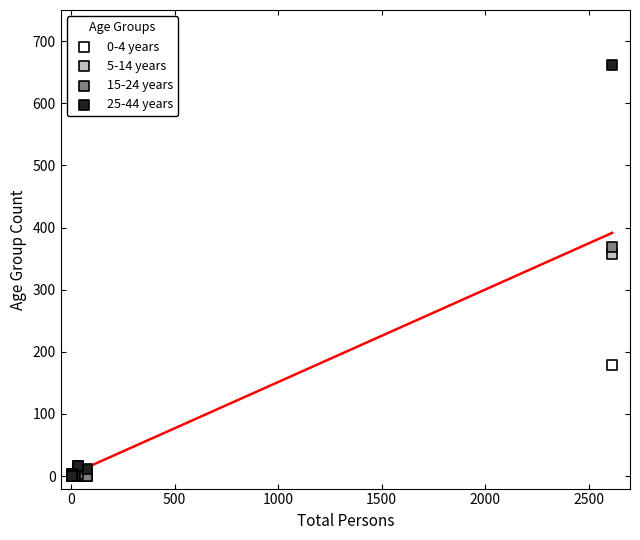

Which series has the widest spread of Y values?

25-44 years